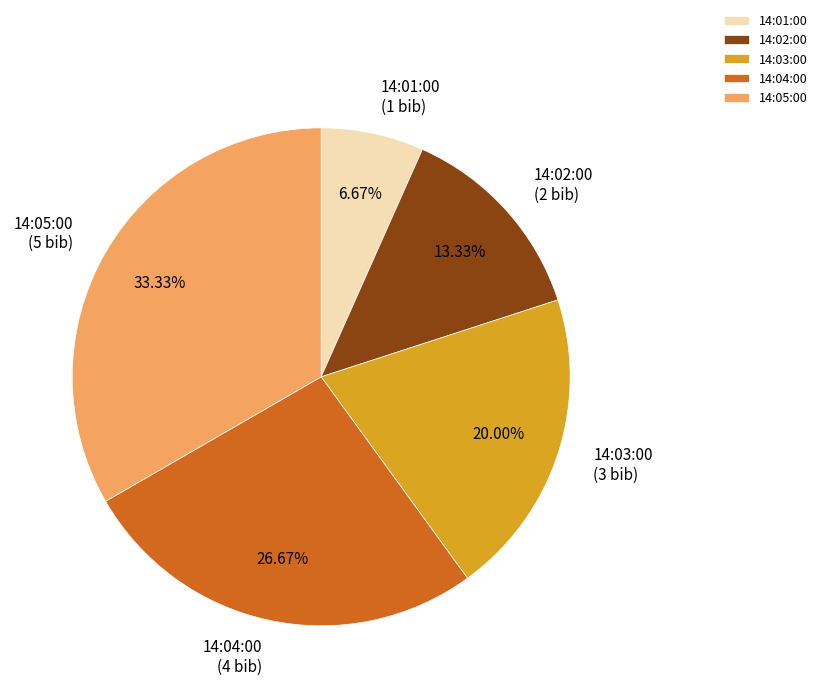

Does 14:01:00 represent more than half of the total?

No